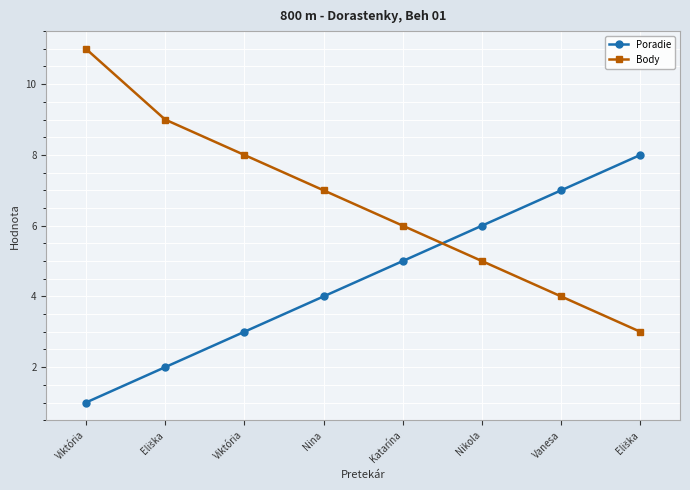

The Poradie series shows 5 at Vanesa. True or false?

False